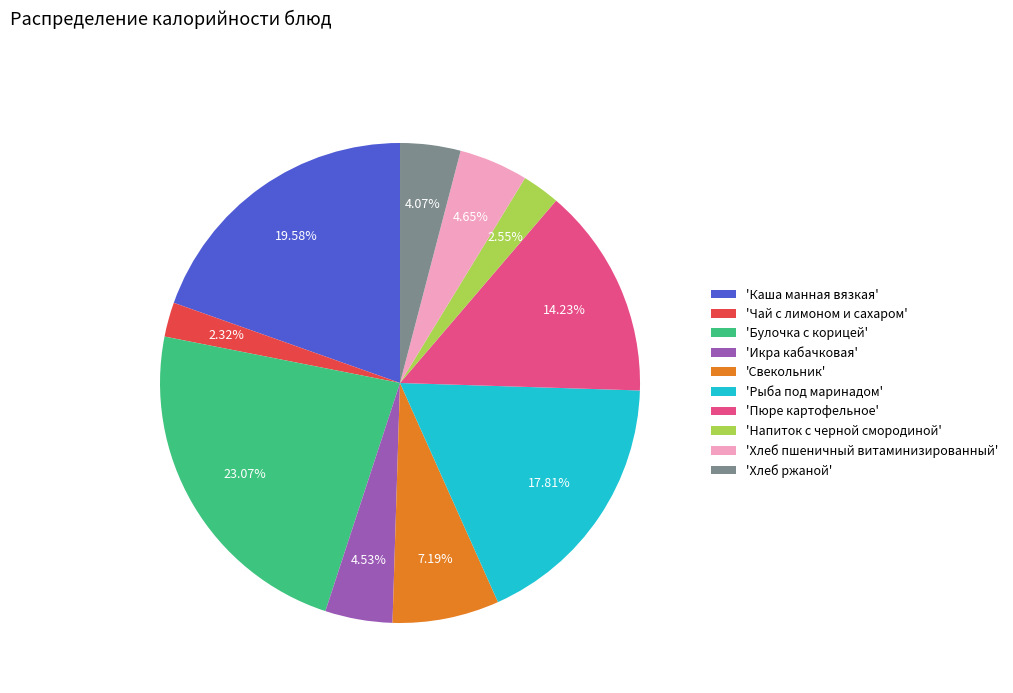

Is there any slice that represents more than half of the pie?

No